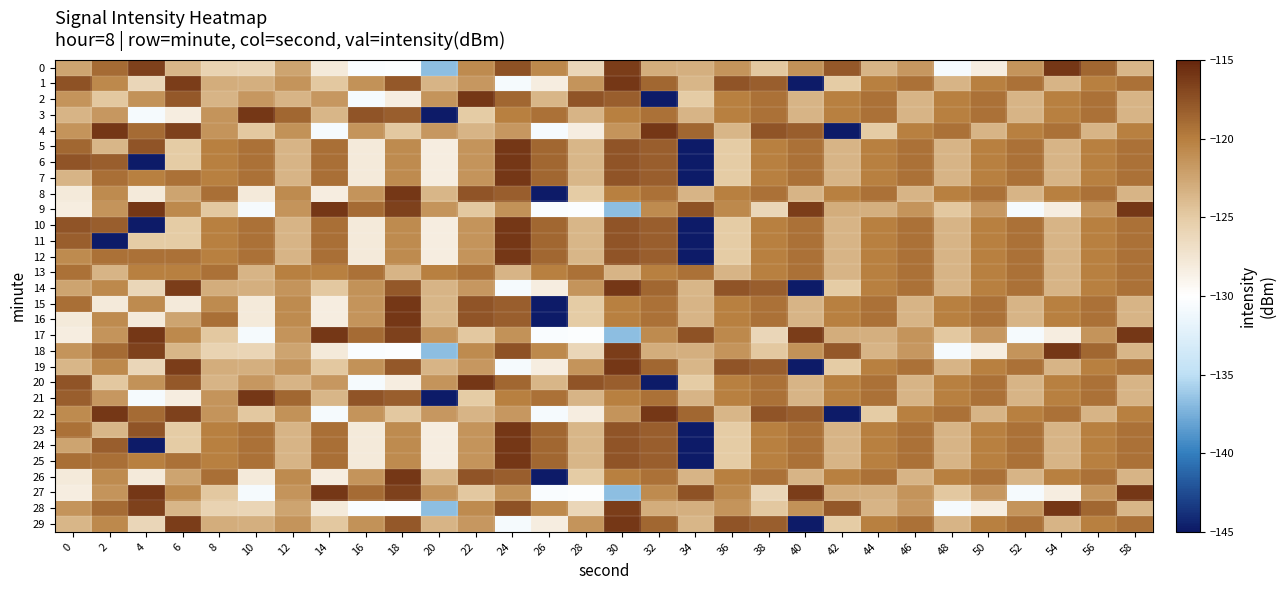

Which has a higher value, 34 or 54?

54